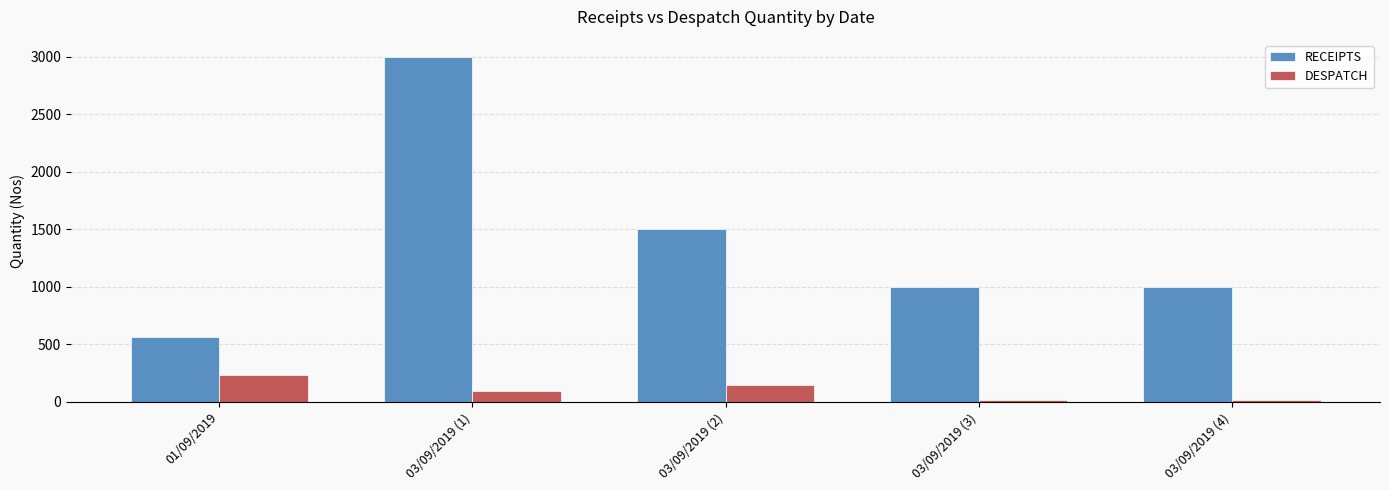

At which label is RECEIPTS closest to 1783?

03/09/2019 (2)